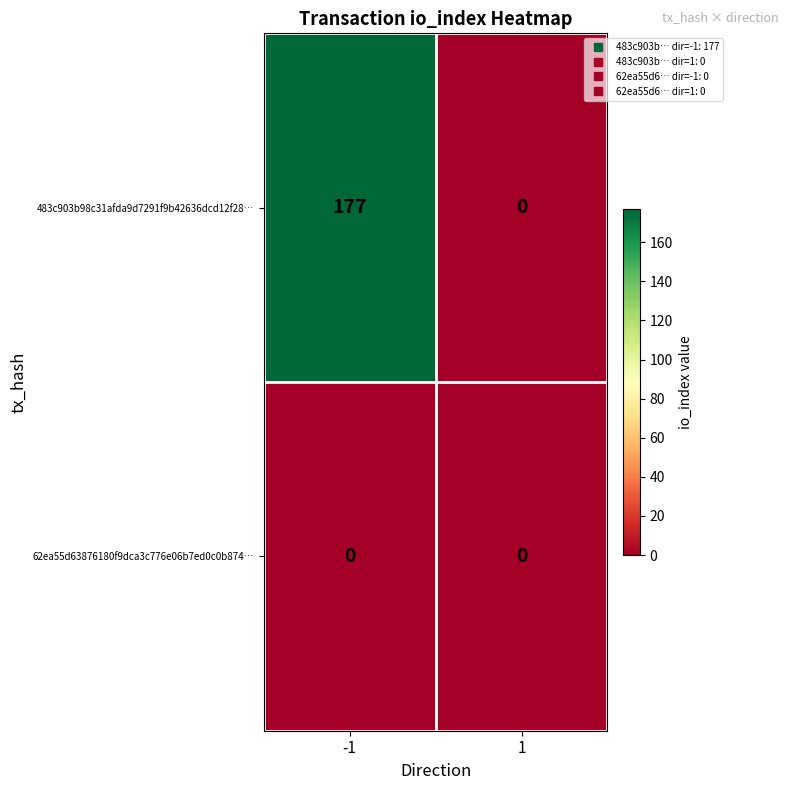

Read the 483c903b98c31afda9d7291f9b42636dcd12f28… value at -1.

177